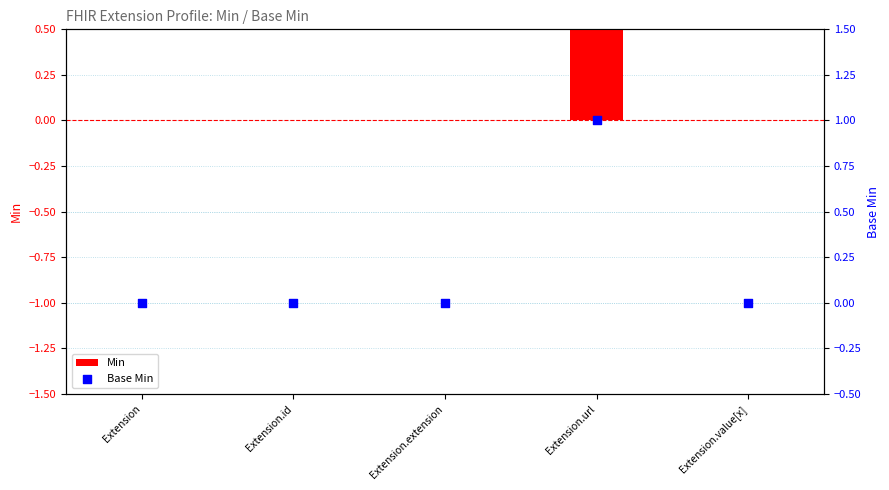

At how many categories does at least one series exceed 0?

1